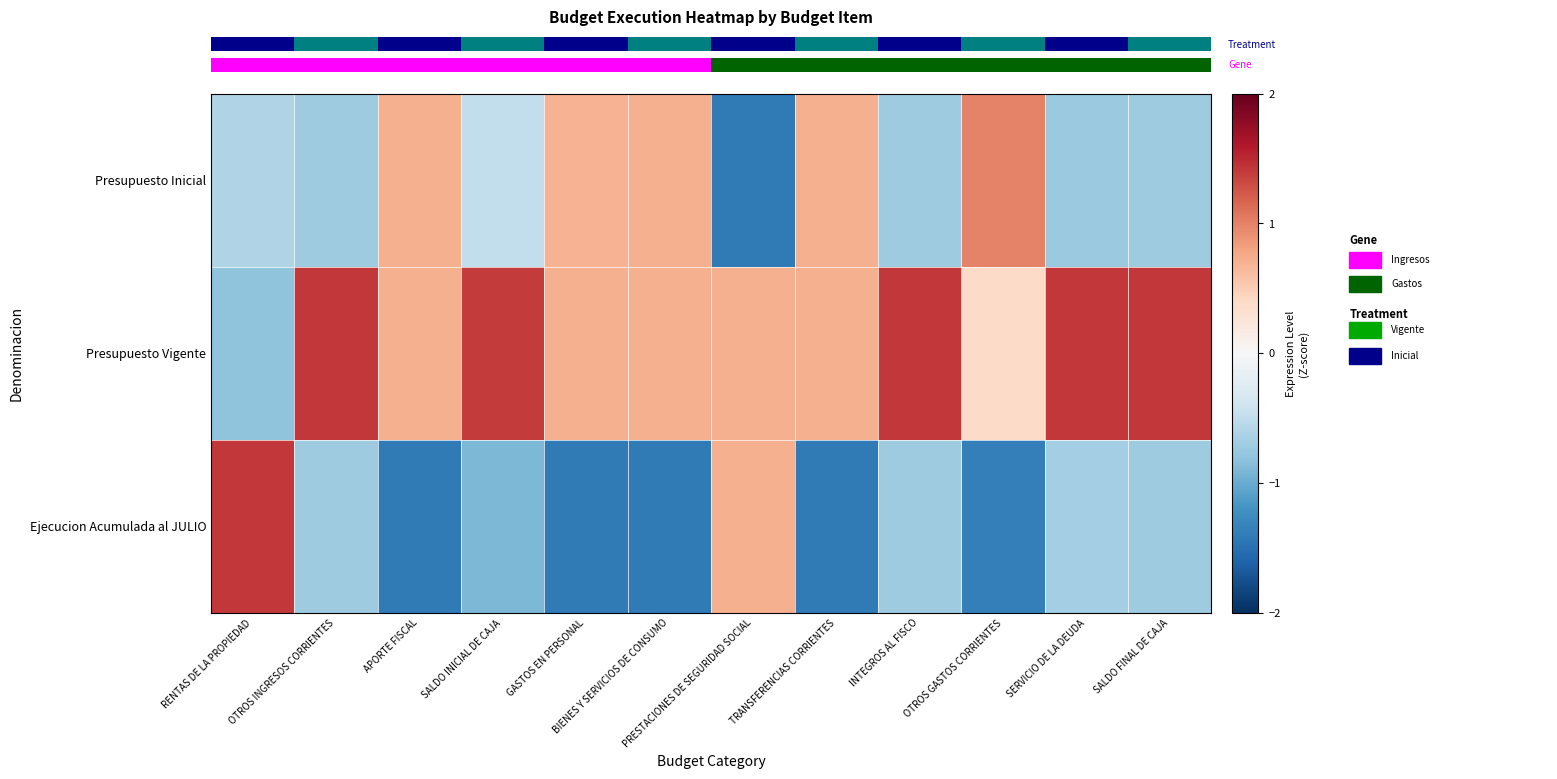

List the series in order of their peak value, highest first.

row_1, row_2, row_0